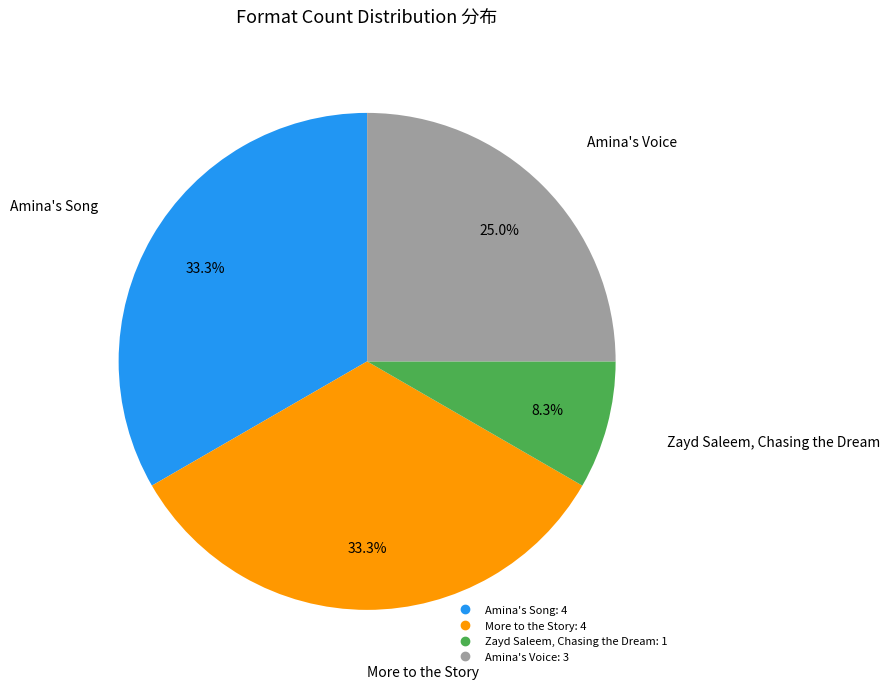

Which category has the smallest portion of the pie?

Zayd Saleem, Chasing the Dream